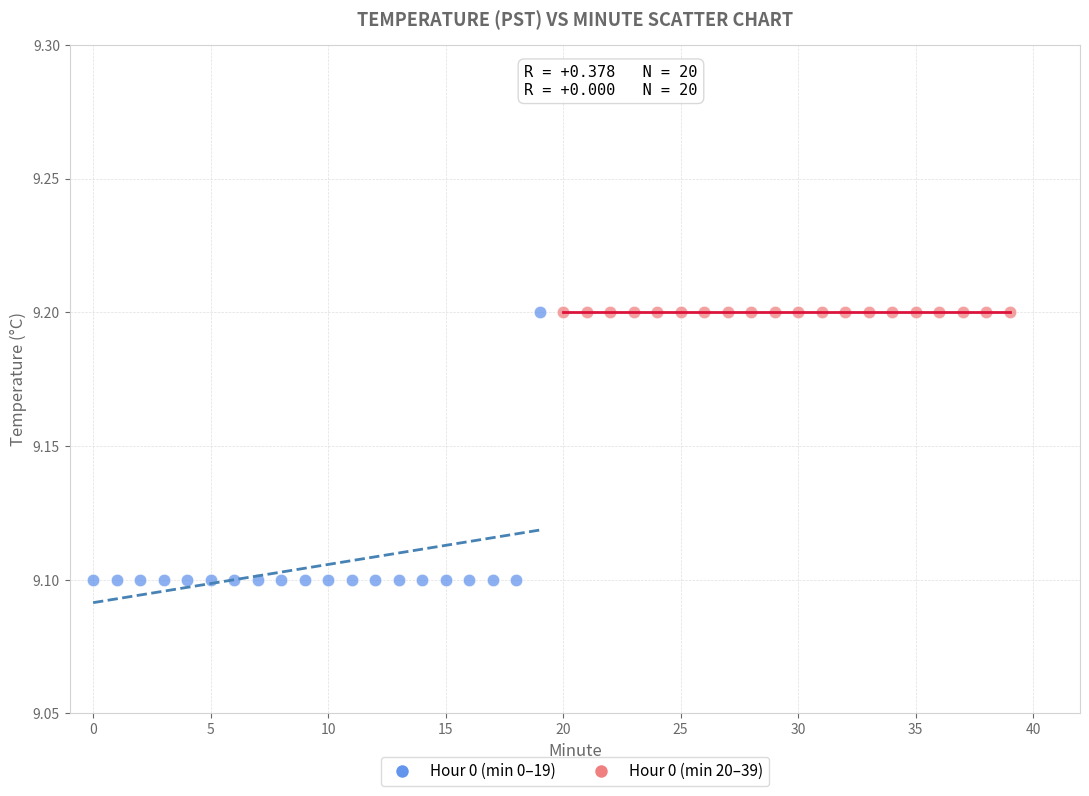

Which series reaches the minimum Y coordinate?

Hour 0 (min 0–19)